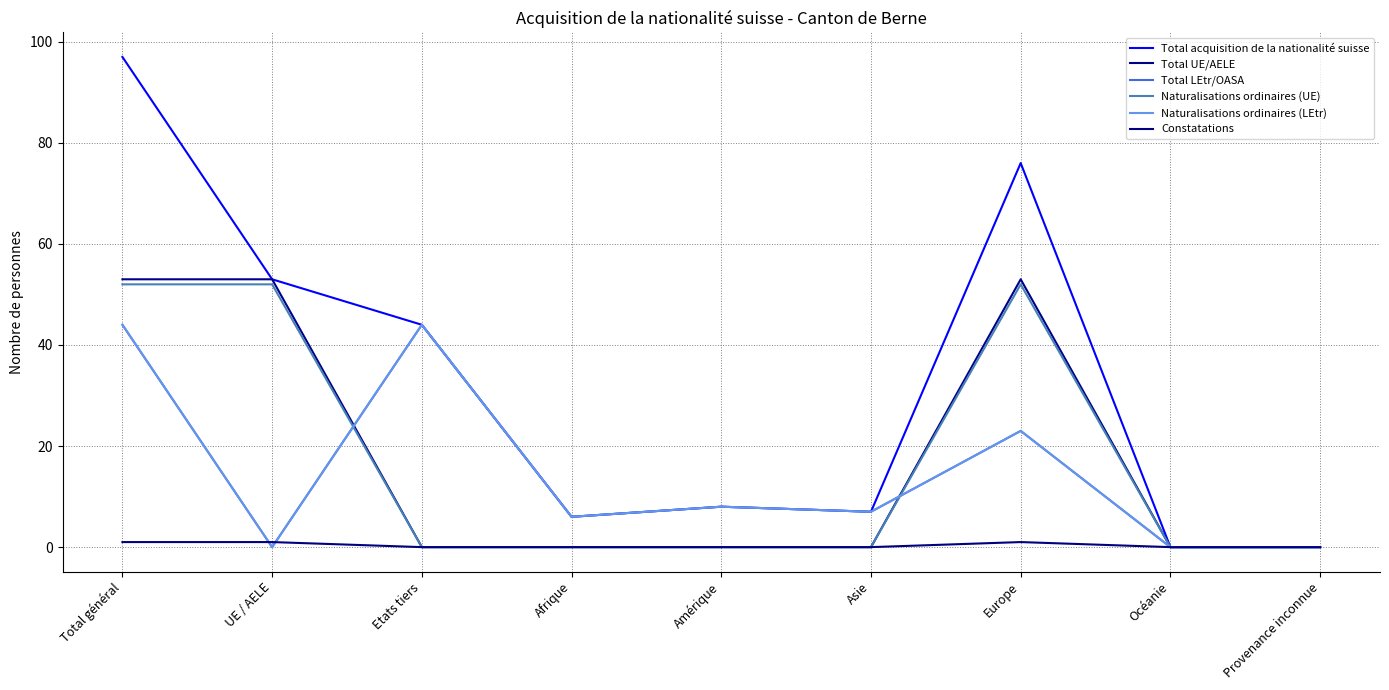

Is this an area chart (filled region under the line)?

No